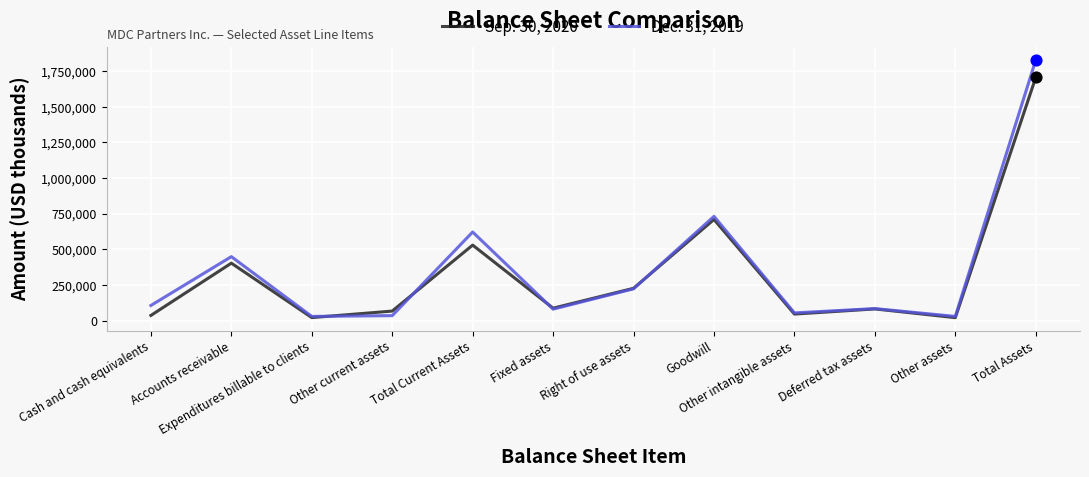

Which series has the largest range (max minus min)?

Dec. 31, 2019